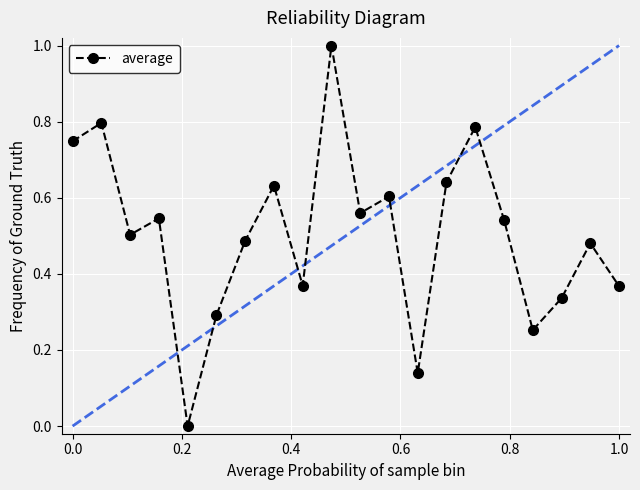

How many distinct data groups are displayed?

1